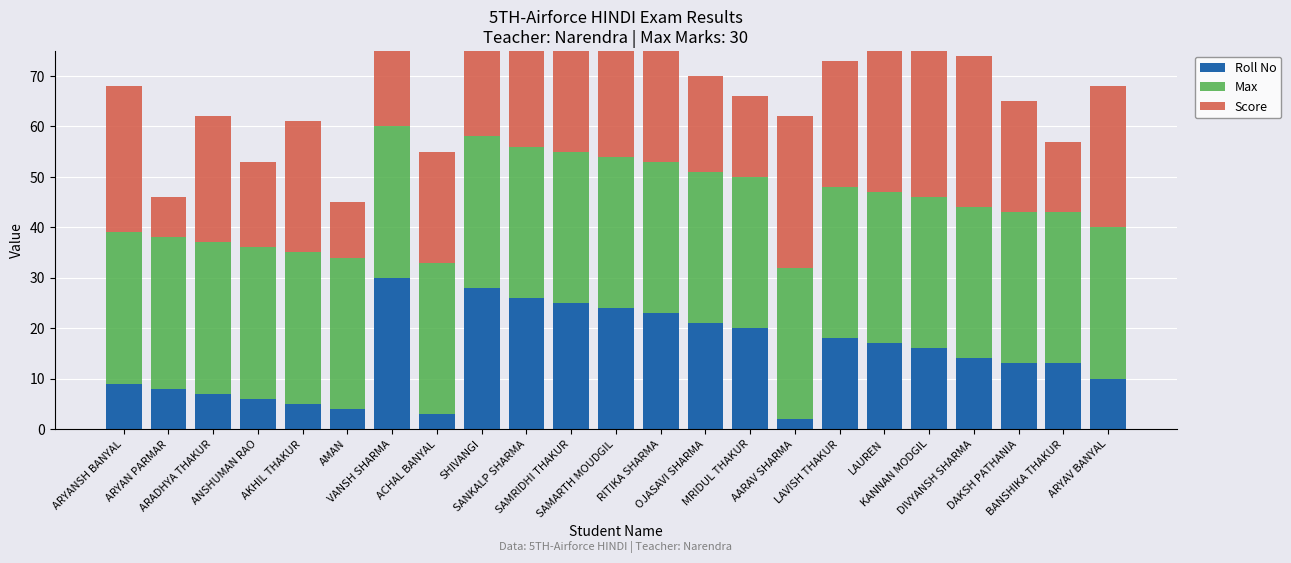

Which series has the largest total across all categories?

Max